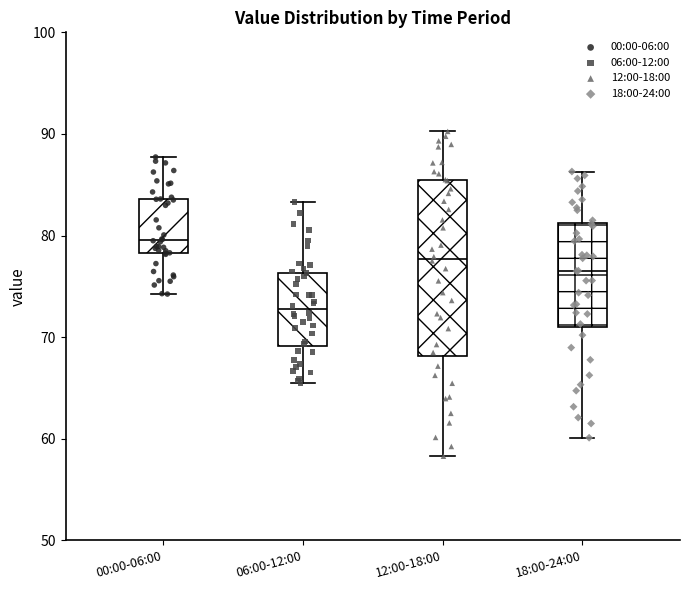

Which box is the tallest, from its lower edge to its upper edge?

12:00-18:00